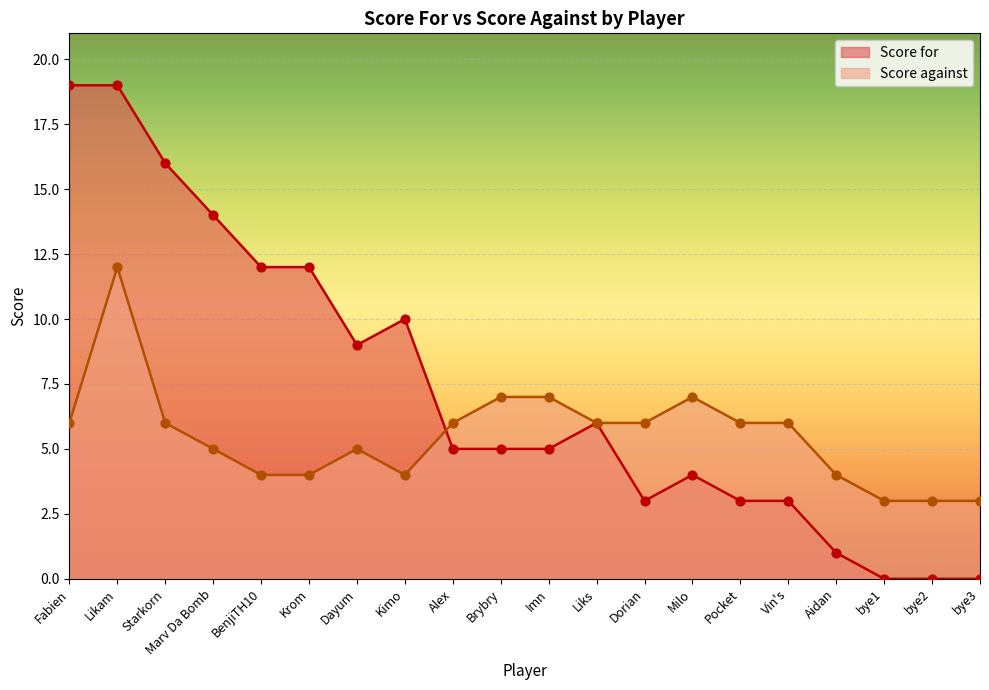

Which series contains the lowest Y value?

Score for